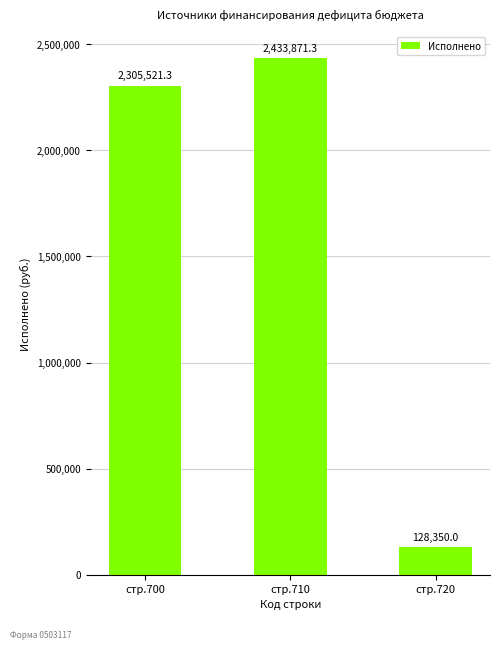

Reading left to right, transcribe all the data shown in this chart.

стр.700=2305521.3	стр.710=2433871.3	стр.720=128350.0